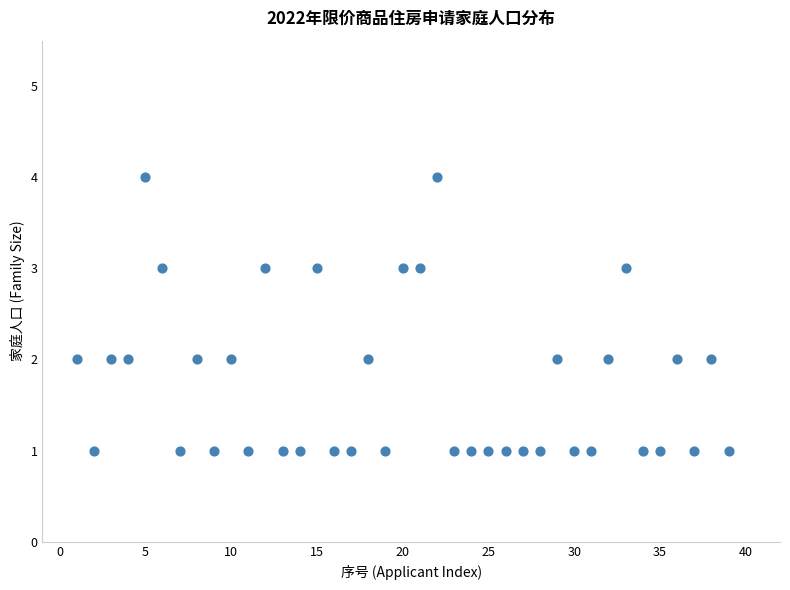

What is the range of X values (max minus min)?

38